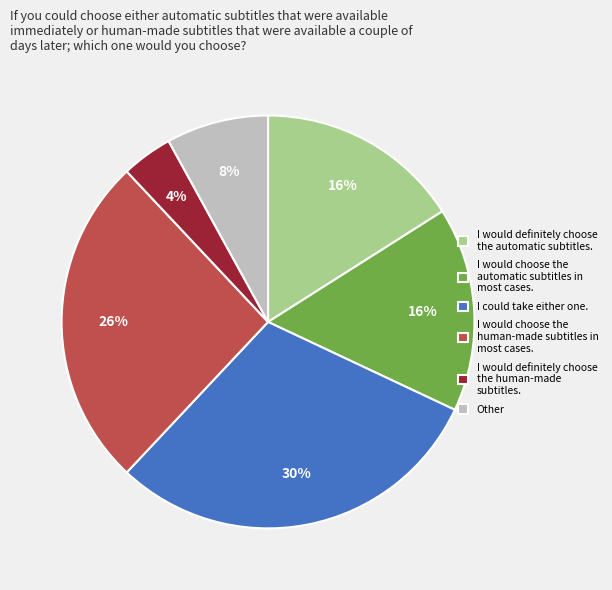

To the nearest percent, what percentage of the pie is I could take either one.?

30%